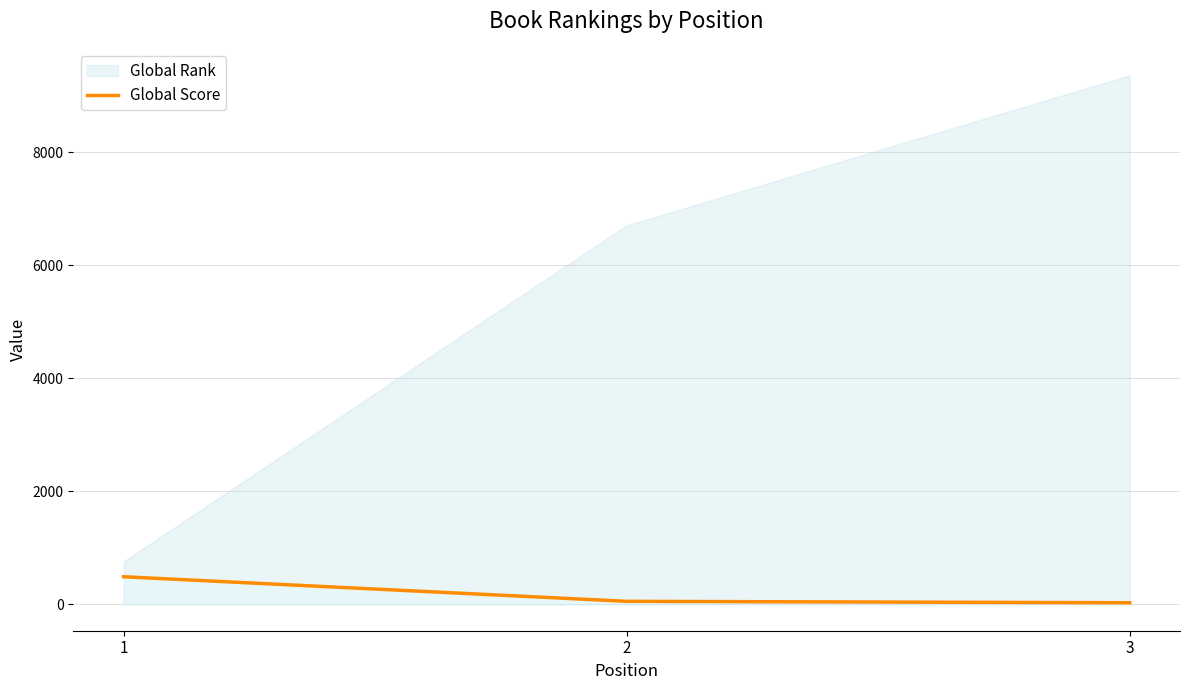

Reading left to right, what are all the values shown in this chart?

1=487	2=52	3=27